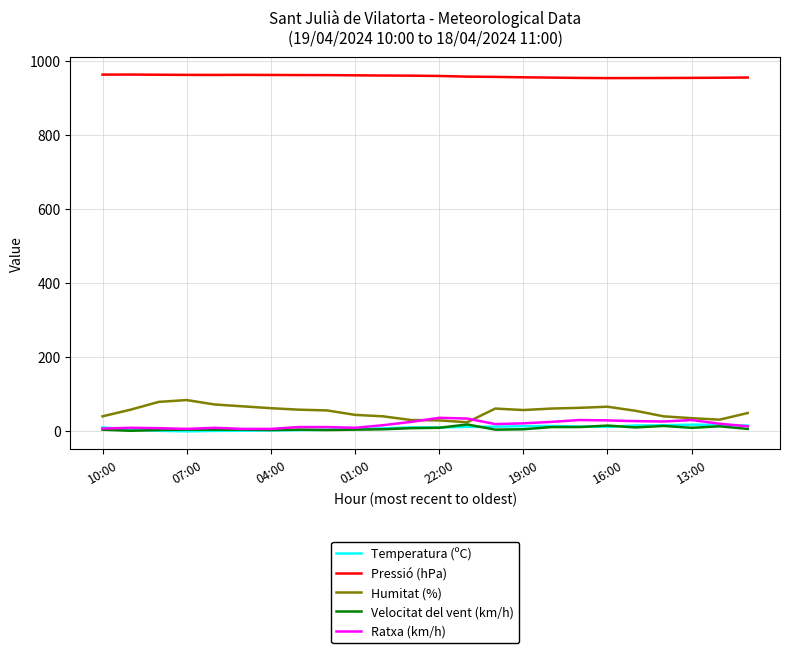

What is the maximum value for Humitat (%)?

83.0